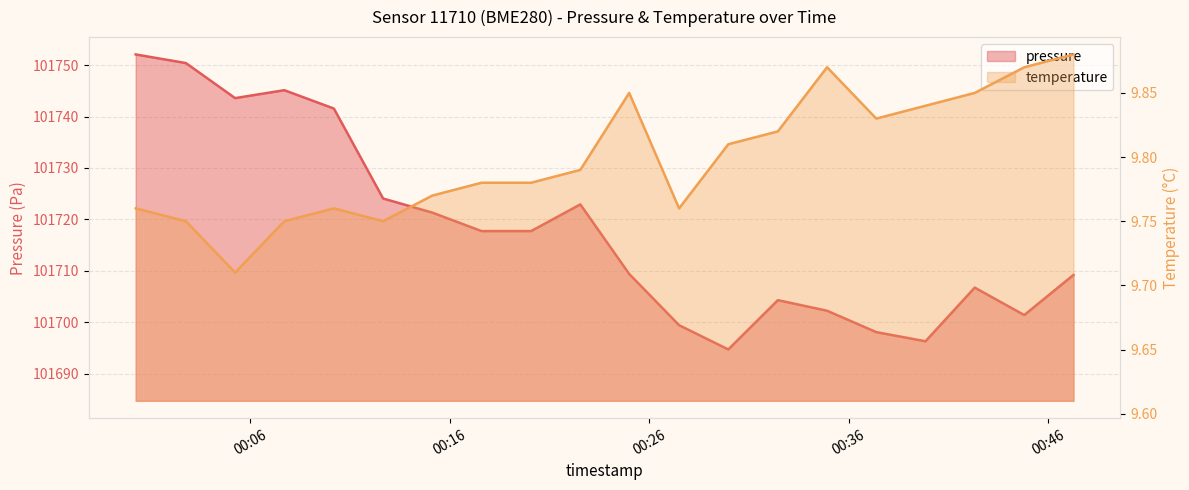

What is the sum of all pressure values?

2034358.1